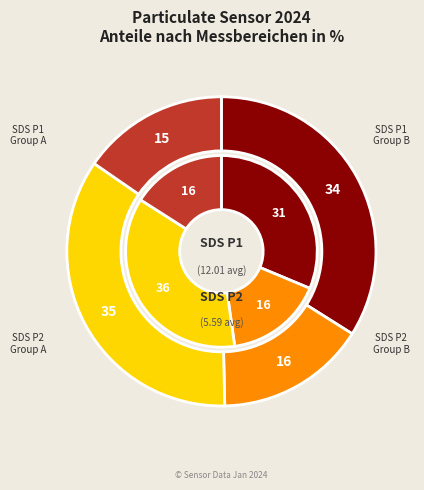

Combined, do 1 and 4 account for over 50%?

No